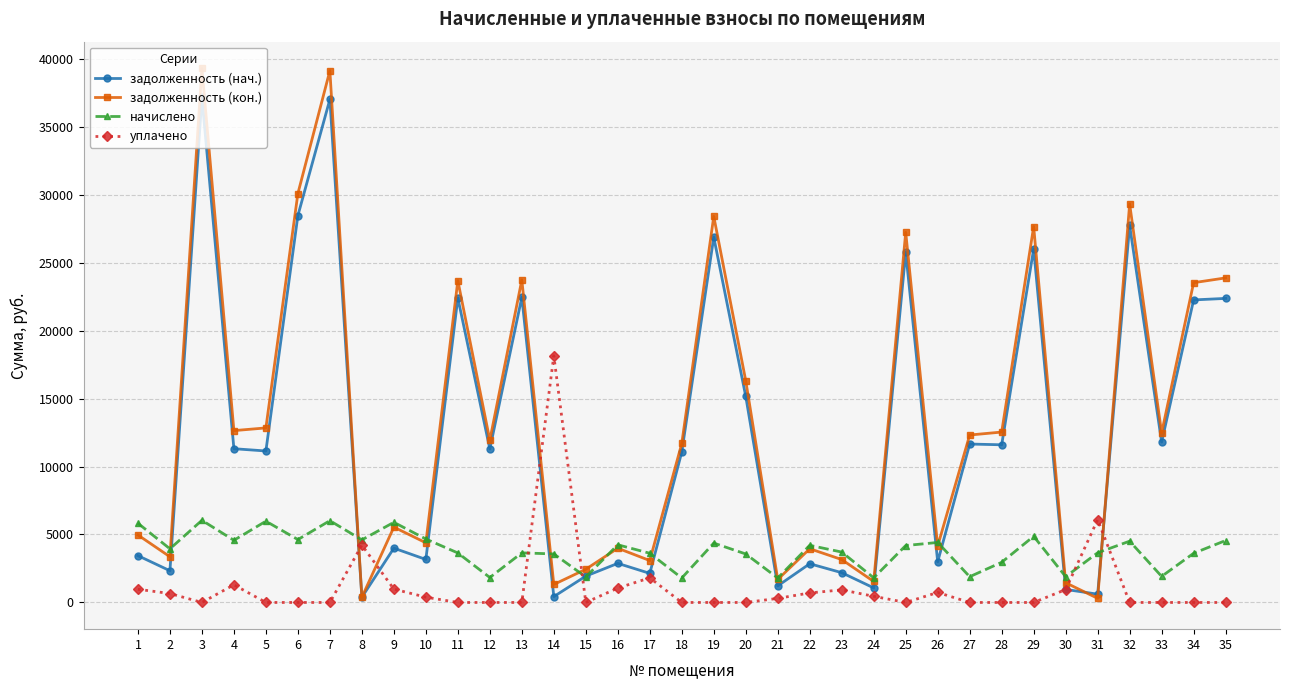

Where is the first local minimum for задолженность (нач.)?

2